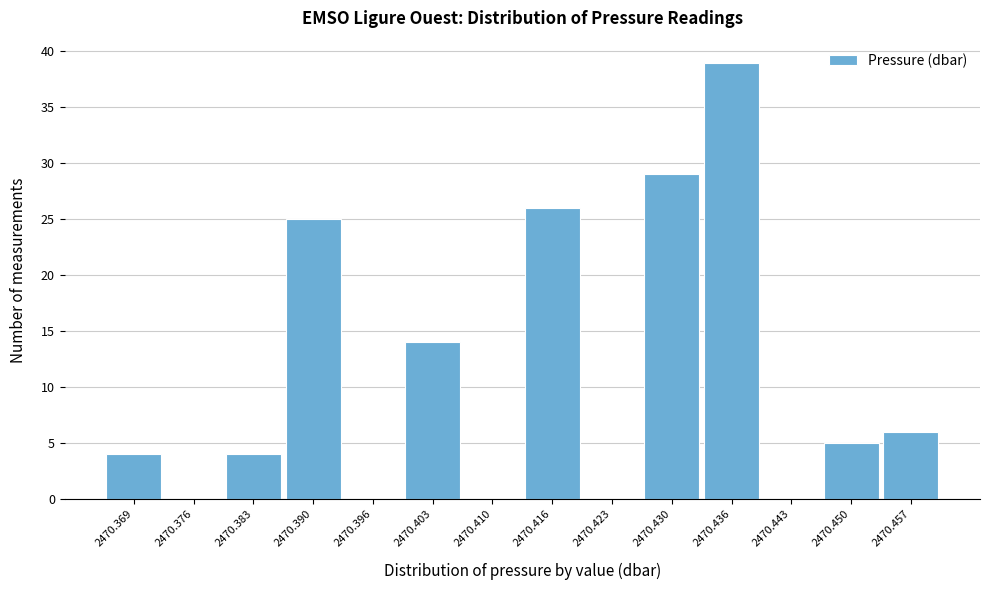

Reading left to right, transcribe this chart: for each bar, give the range it covers on the x-axis and its height. Neither the bar edges nor the heights are printed on the chart, so give them approximately, as read against the axes.

2470.366 to 2470.373: 4
2470.373 to 2470.379: 0
2470.379 to 2470.386: 4
2470.386 to 2470.393: 25
2470.393 to 2470.400: 0
2470.400 to 2470.406: 14
2470.406 to 2470.413: 0
2470.413 to 2470.420: 26
2470.420 to 2470.426: 0
2470.426 to 2470.433: 29
2470.433 to 2470.440: 39
2470.440 to 2470.447: 0
2470.447 to 2470.453: 5
2470.453 to 2470.460: 6